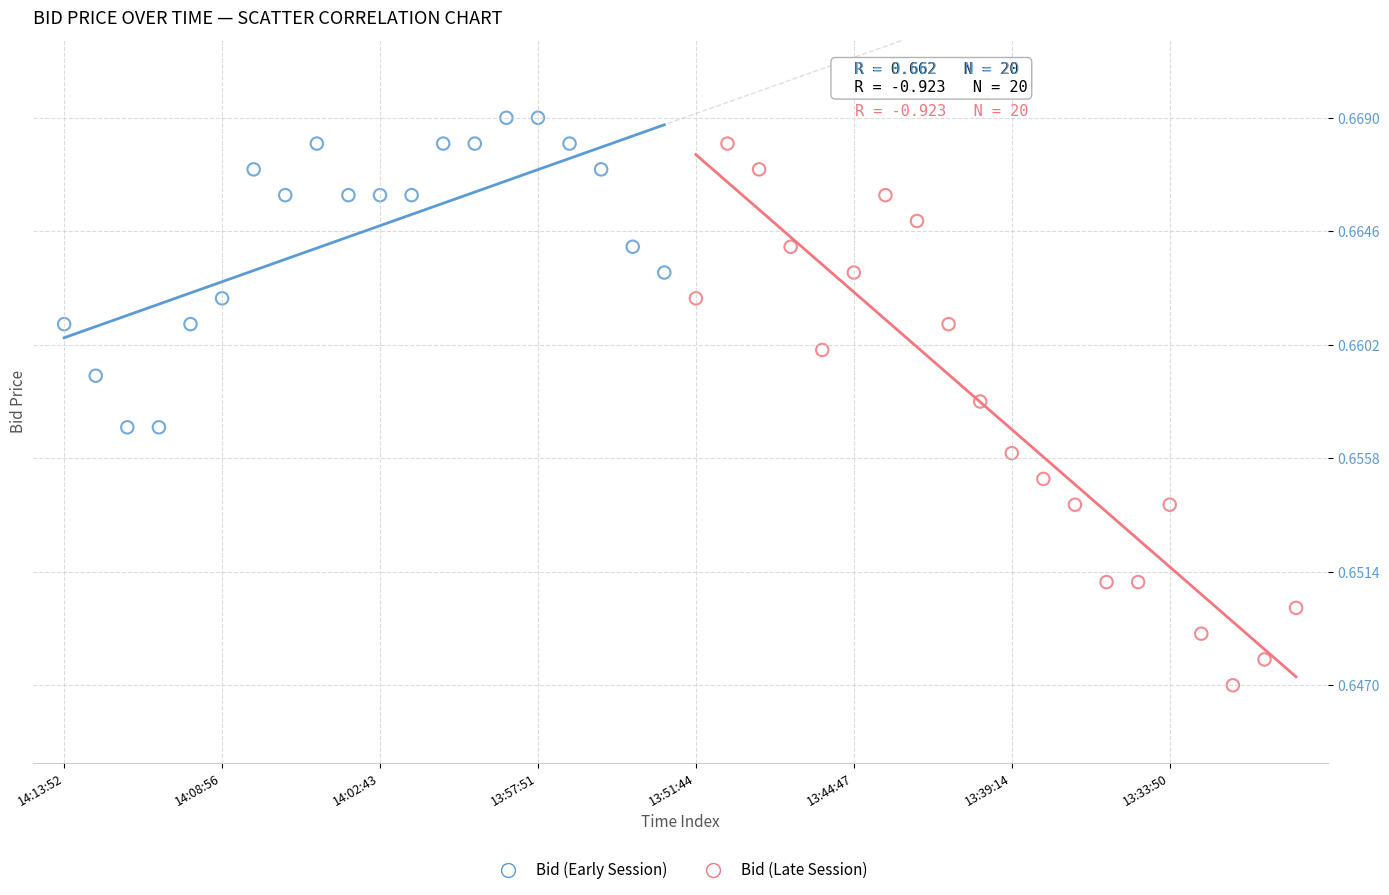

Which series has the largest Y range (max minus min)?

Bid (Late Session)